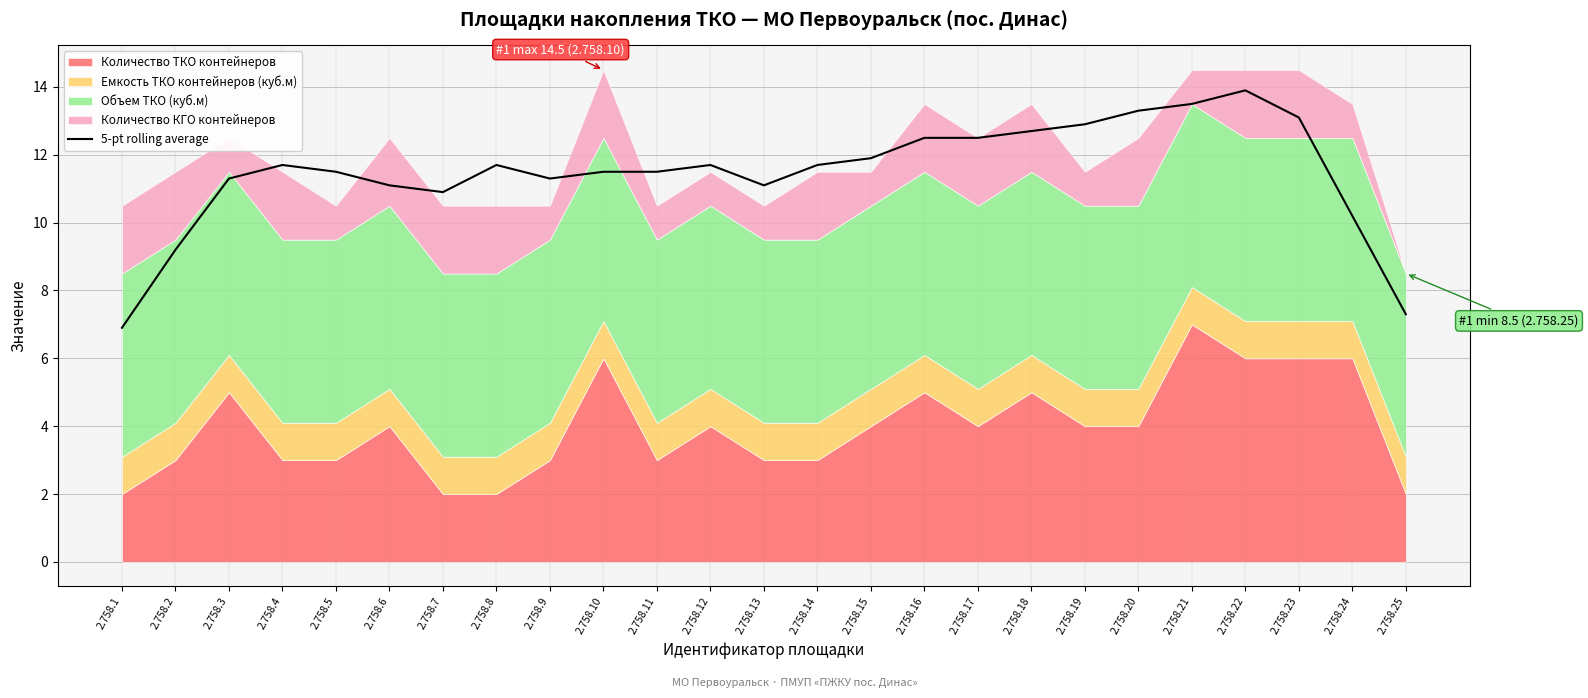

How many interior local valleys (lower than both neighbors) does the data have?

4